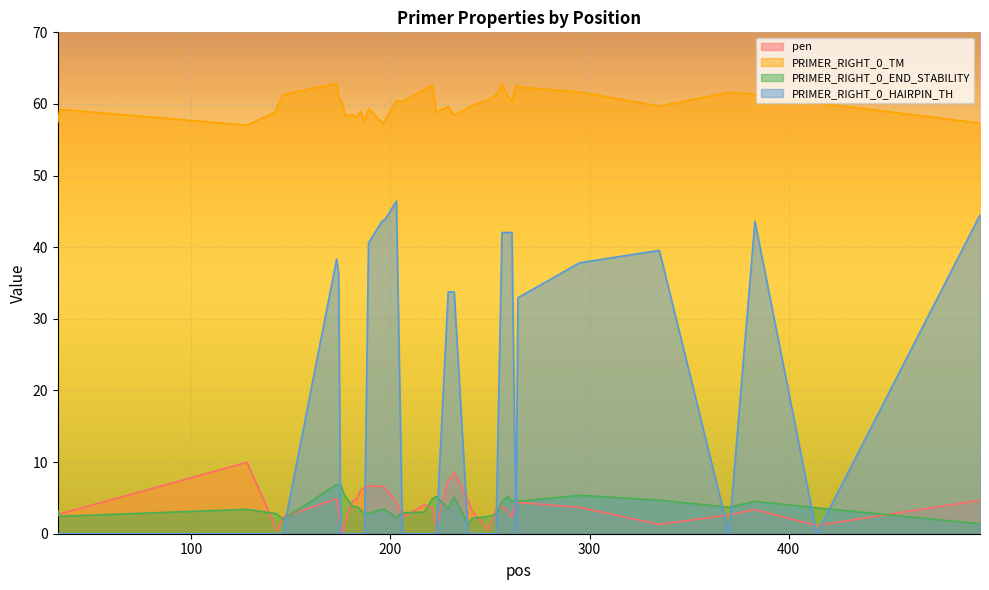

How many lines are shown in the chart?

4